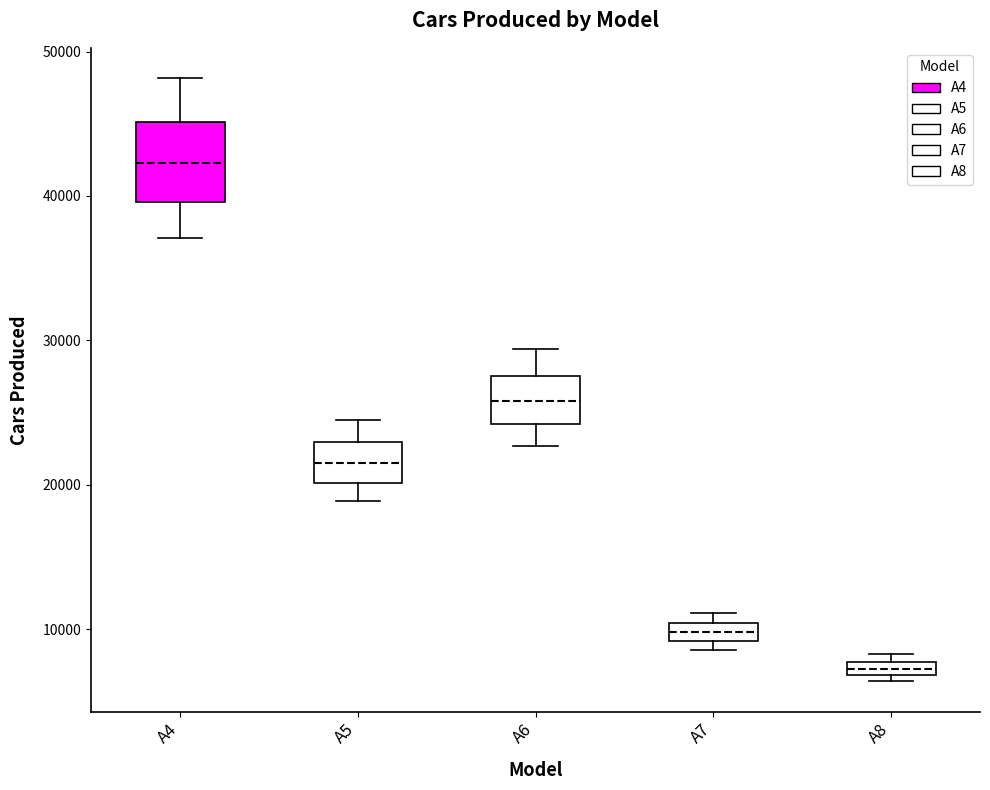

Which box has the lowest median line?

A8